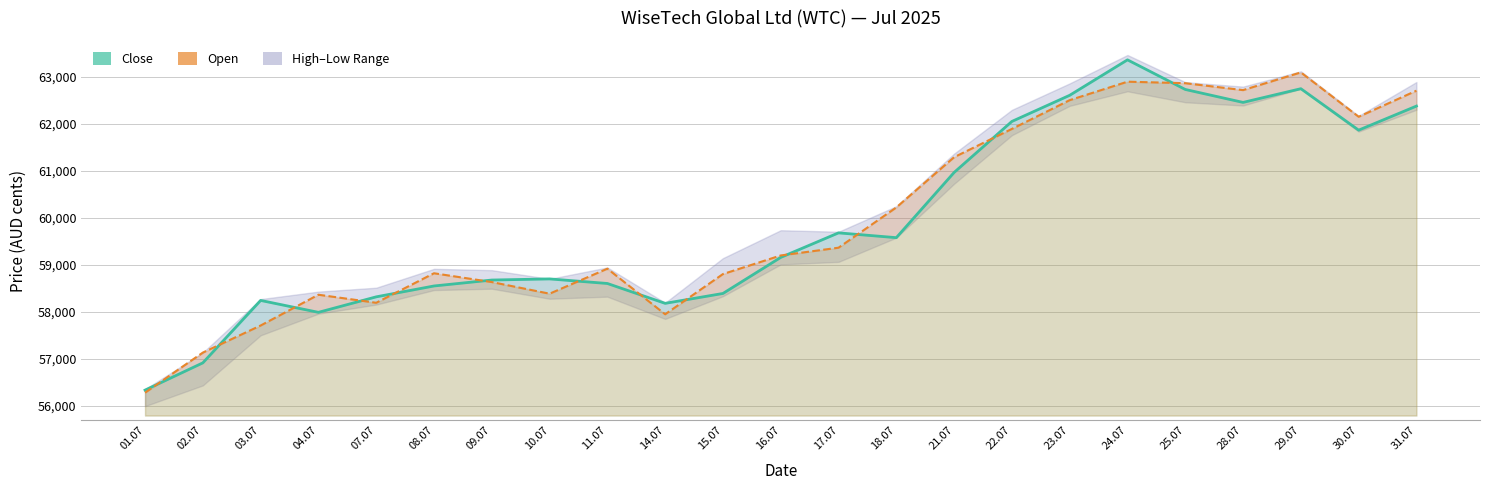

What is the smallest value displayed?

56284